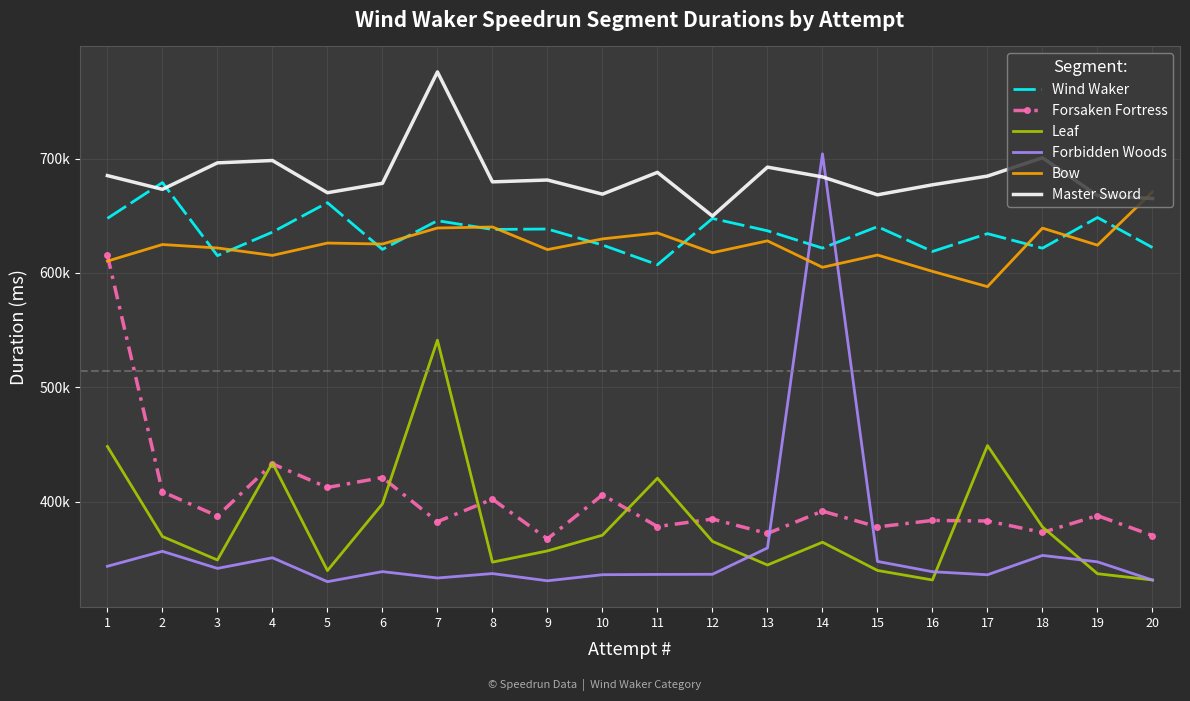

What are all the series names shown in the legend?

Wind Waker, Forsaken Fortress, Leaf, Forbidden Woods, Bow, Master Sword